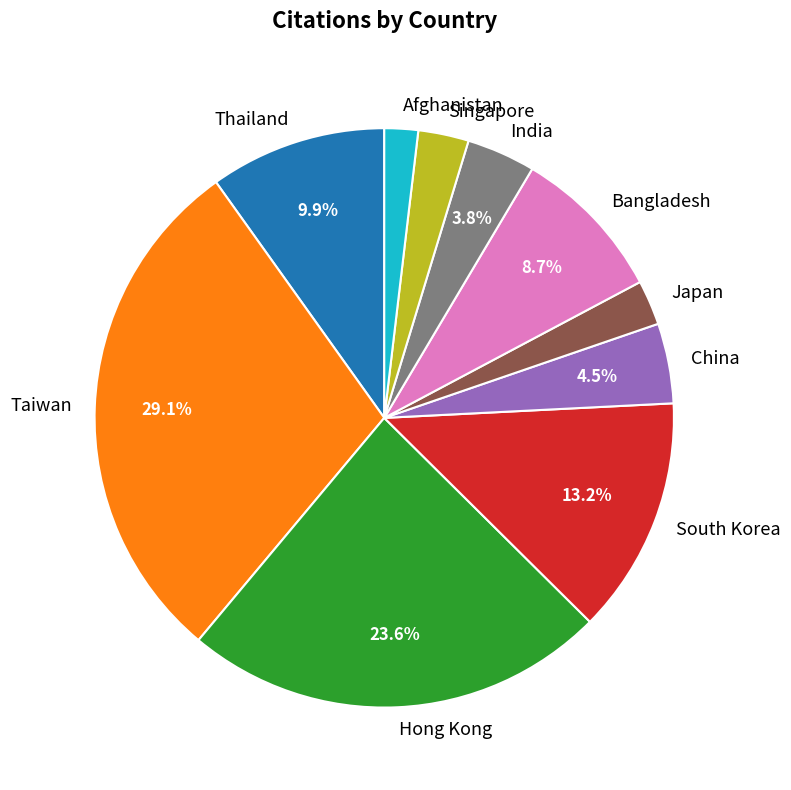

To the nearest percent, what is the average slice percentage?

10%